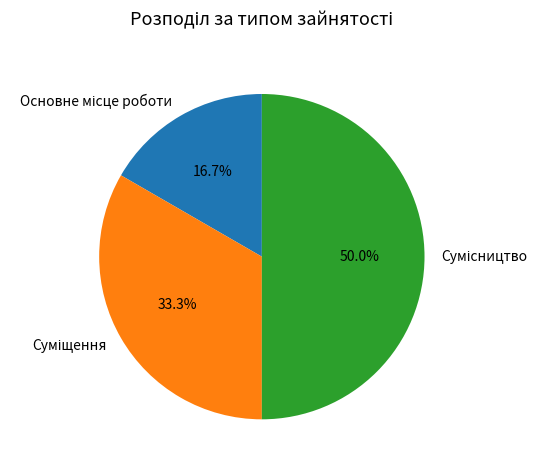

How many slices are in this pie chart?

3